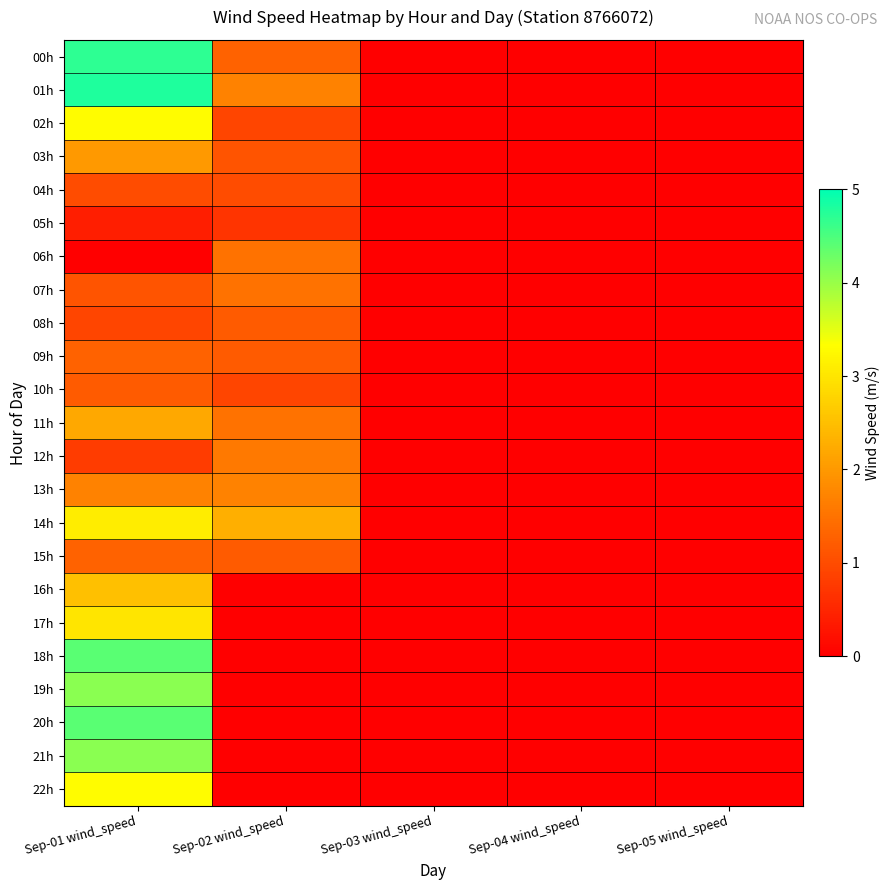

What is the total value across all series at Sep-01 wind_speed?

55.6